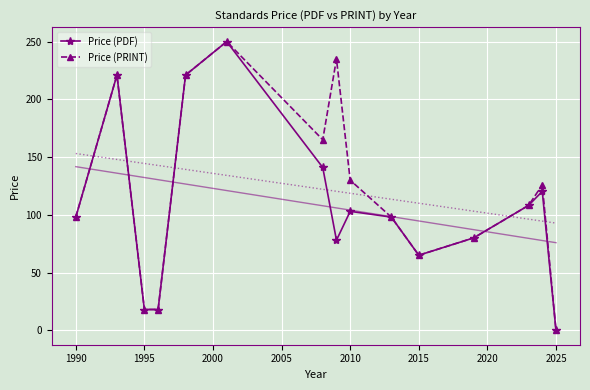

True or false: Price (PRINT) has more than 2 points higher than both neighbors.

True